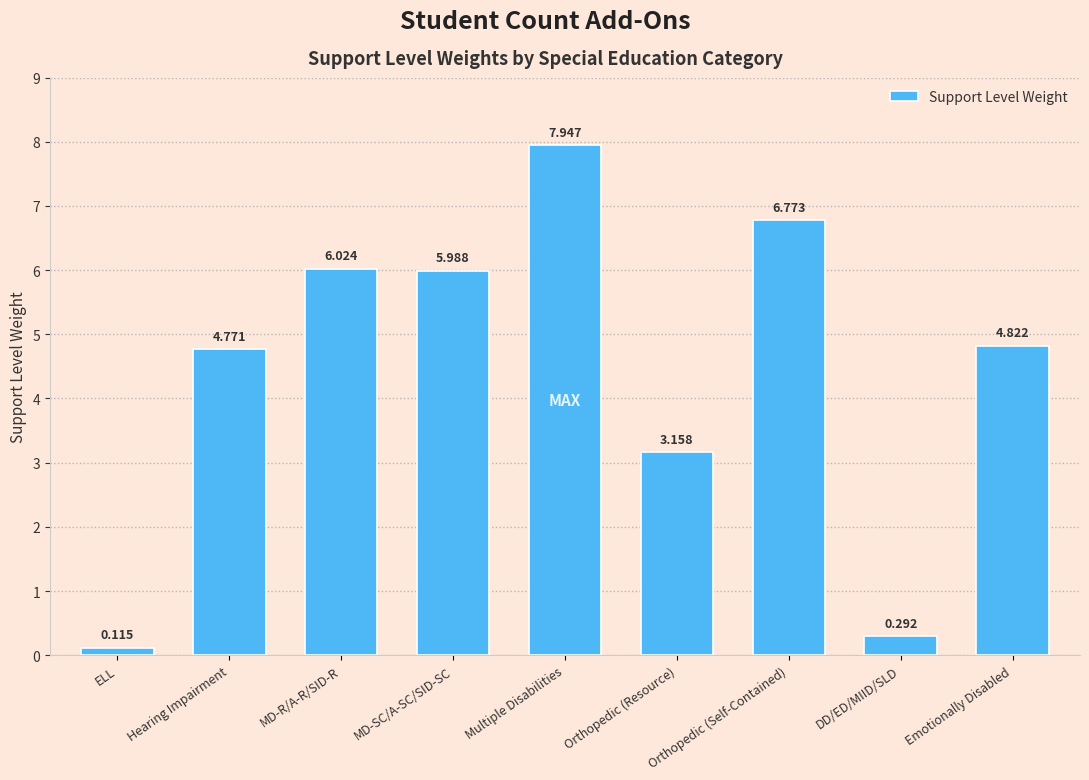

Between Emotionally Disabled and Multiple Disabilities, which is larger?

Multiple Disabilities